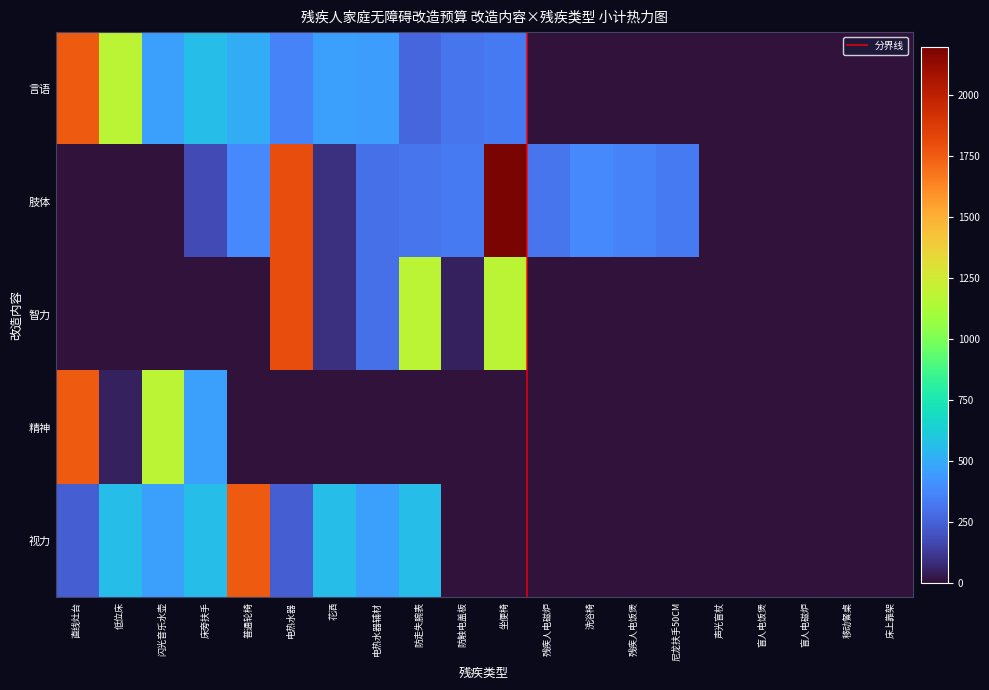

Which series changed the most between 床旁扶手 and 盲人电饭煲?

视力